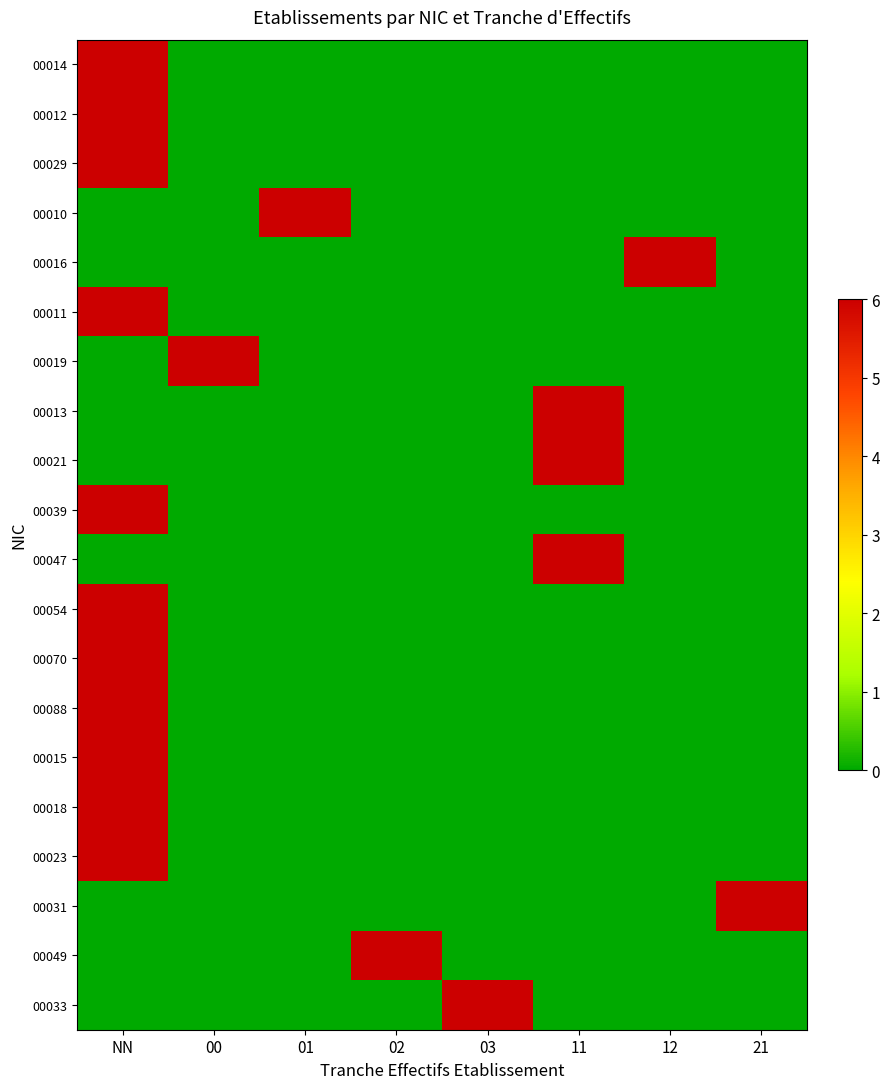

Reading left to right, what are all the values shown in this chart?

00014: NN=6	00=0	01=0	02=0	03=0	11=0	12=0	21=0
00012: NN=6	00=0	01=0	02=0	03=0	11=0	12=0	21=0
00029: NN=6	00=0	01=0	02=0	03=0	11=0	12=0	21=0
00010: NN=0	00=0	01=6	02=0	03=0	11=0	12=0	21=0
00016: NN=0	00=0	01=0	02=0	03=0	11=0	12=6	21=0
00011: NN=6	00=0	01=0	02=0	03=0	11=0	12=0	21=0
00019: NN=0	00=6	01=0	02=0	03=0	11=0	12=0	21=0
00013: NN=0	00=0	01=0	02=0	03=0	11=6	12=0	21=0
00021: NN=0	00=0	01=0	02=0	03=0	11=6	12=0	21=0
00039: NN=6	00=0	01=0	02=0	03=0	11=0	12=0	21=0
00047: NN=0	00=0	01=0	02=0	03=0	11=6	12=0	21=0
00054: NN=6	00=0	01=0	02=0	03=0	11=0	12=0	21=0
00070: NN=6	00=0	01=0	02=0	03=0	11=0	12=0	21=0
00088: NN=6	00=0	01=0	02=0	03=0	11=0	12=0	21=0
00015: NN=18	00=0	01=0	02=0	03=0	11=0	12=0	21=0
00018: NN=12	00=0	01=0	02=0	03=0	11=0	12=0	21=0
00023: NN=6	00=0	01=0	02=0	03=0	11=0	12=0	21=0
00031: NN=0	00=0	01=0	02=0	03=0	11=0	12=0	21=12
00049: NN=0	00=0	01=0	02=6	03=0	11=0	12=0	21=0
00033: NN=0	00=0	01=0	02=0	03=6	11=0	12=0	21=0